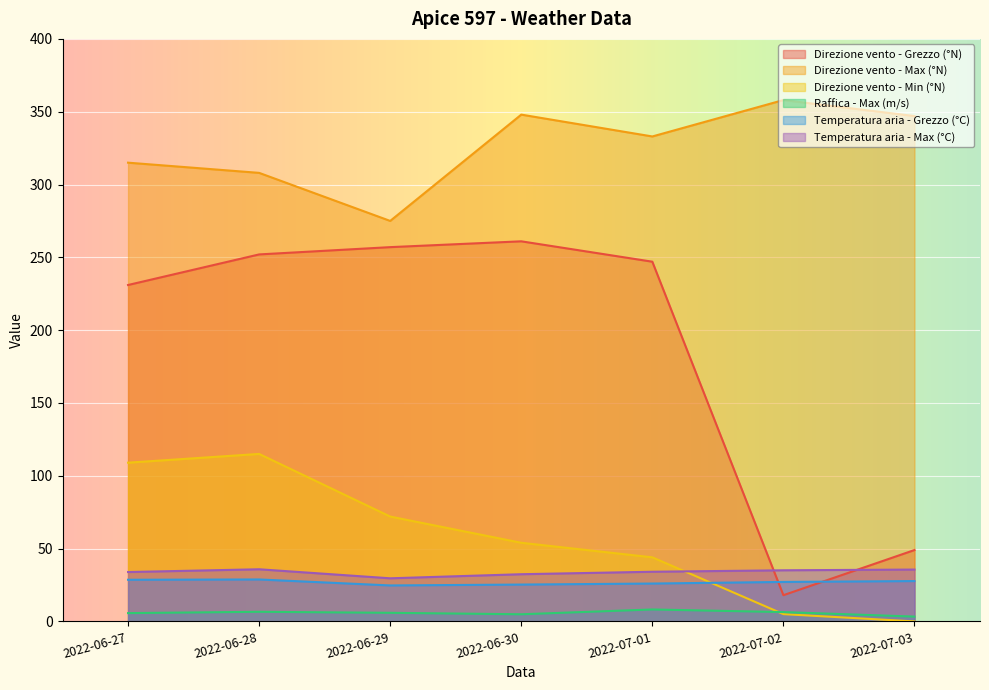

What are all the series names shown in the legend?

Direzione vento - Grezzo (°N), Direzione vento - Max (°N), Direzione vento - Min (°N), Raffica - Max (m/s), Temperatura aria - Grezzo (°C), Temperatura aria - Max (°C)